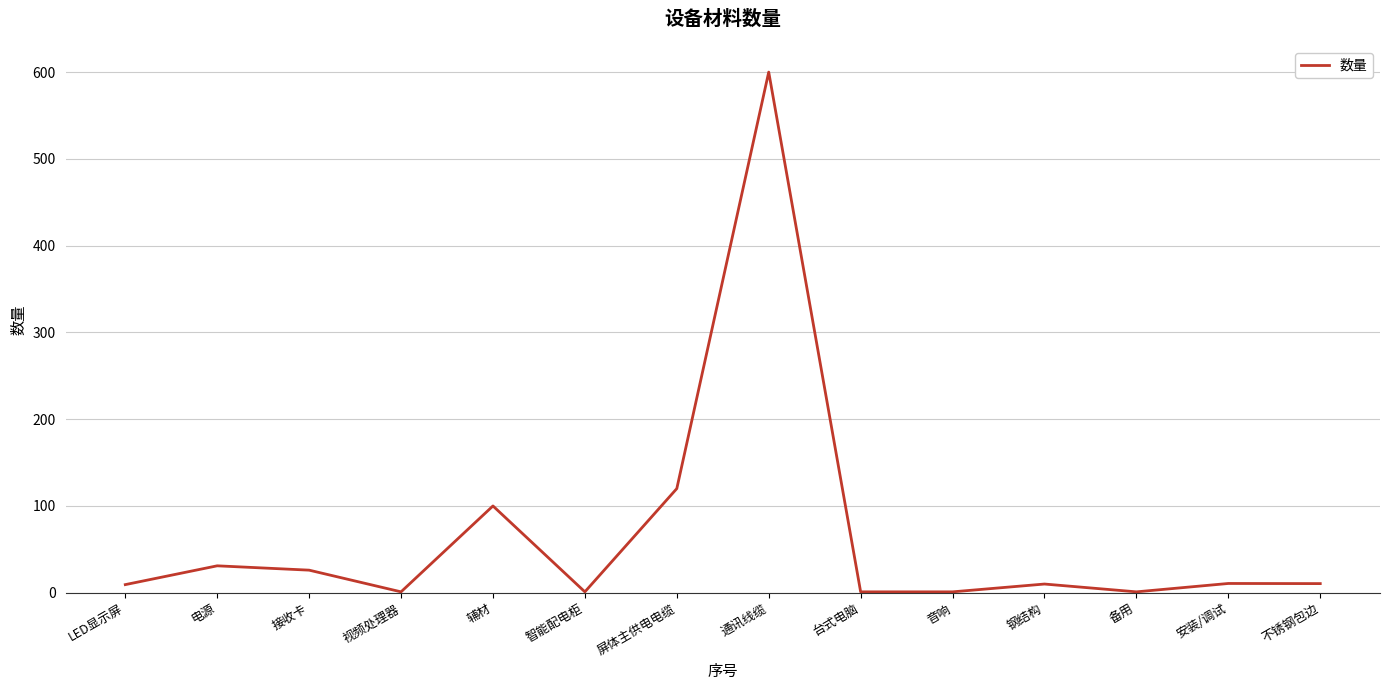

What is the sum of all values?

922.5